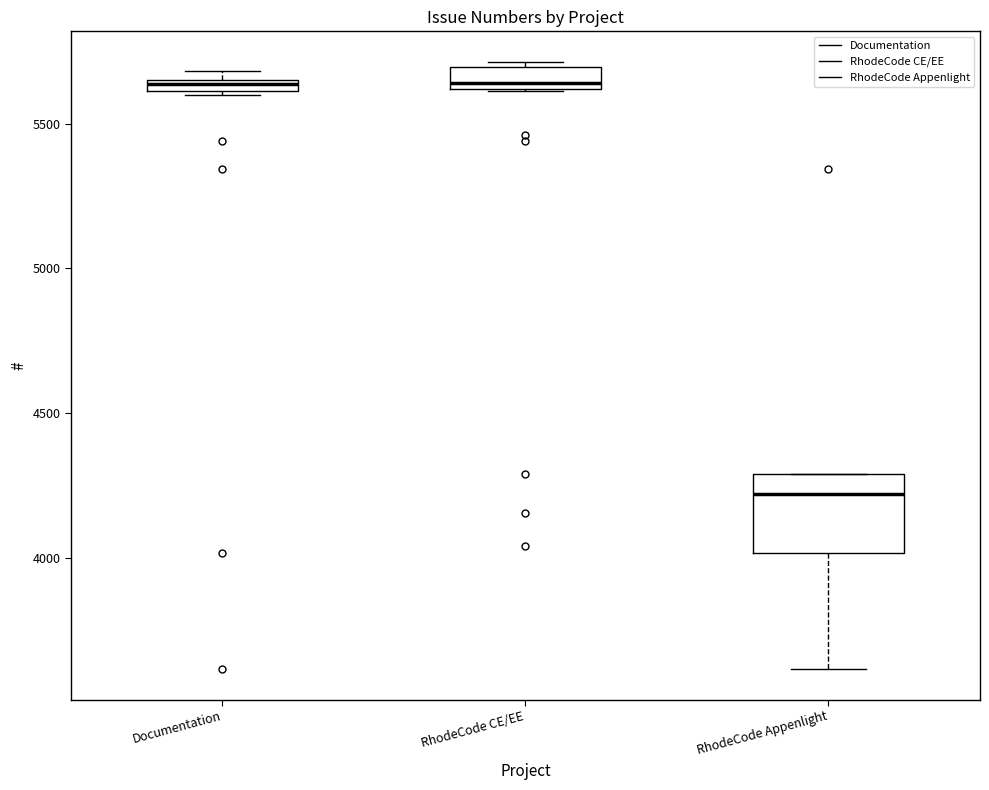

Where does the lower whisker of the box for RhodeCode Appenlight end on the y-axis? The values are not printed on the chart, so give them approximately, as read against the axis.

3600